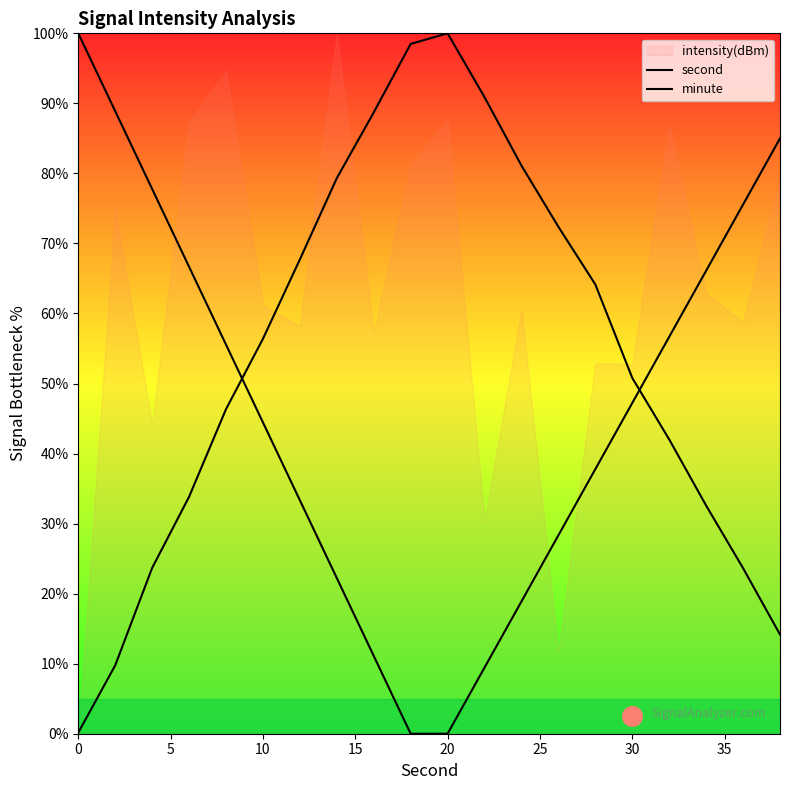

Is the value of minute at 9 greater than the value of second at 19?

Yes